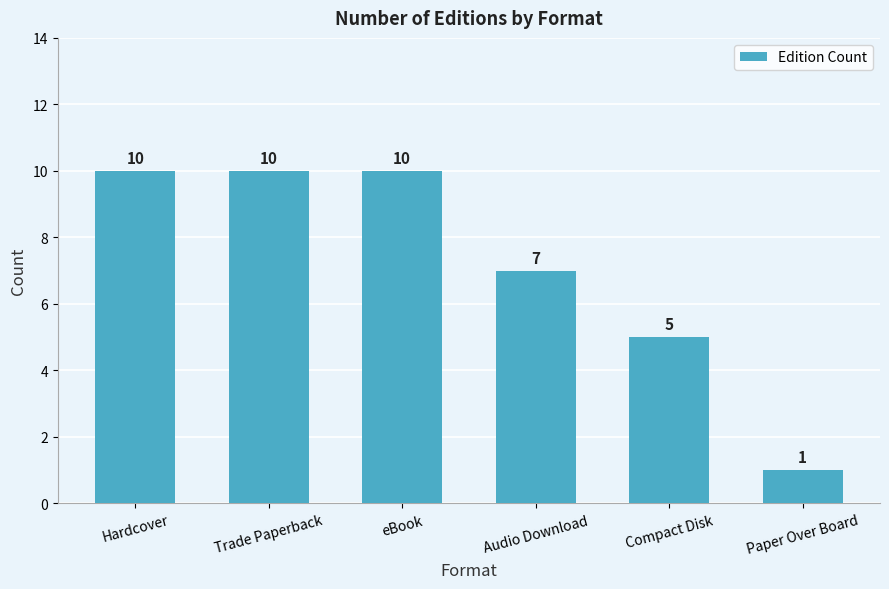

What is the minimum value shown in the chart?

1